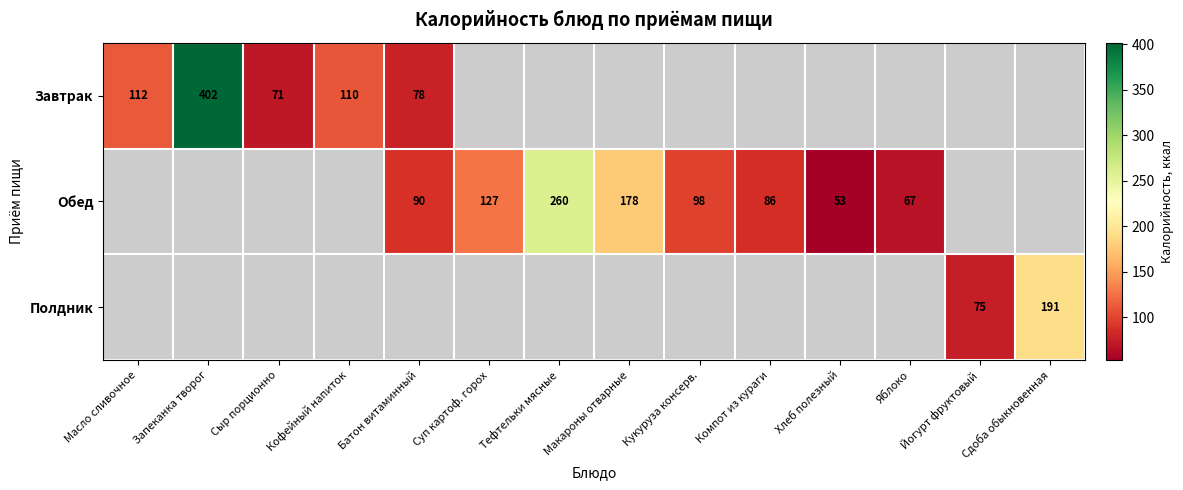

Is it true that Полдник equals 191 at Сдоба обыкновенная?

True